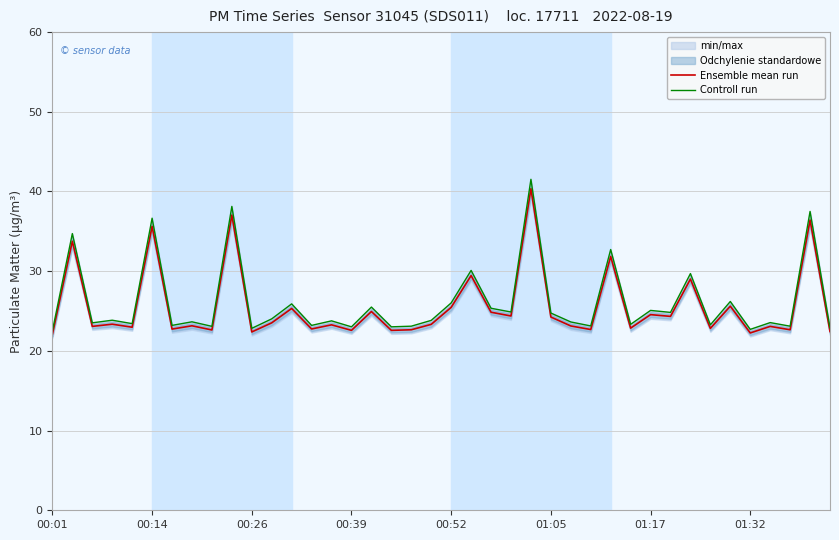

What is the greatest value displayed?

41.5